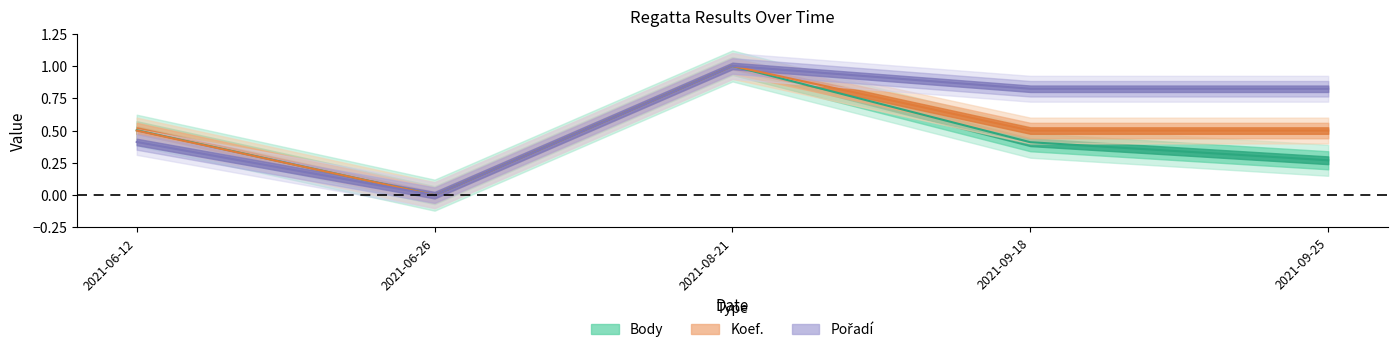

List the labels in order of Koef. value, smallest first.

2021-06-26, 2021-06-12, 2021-09-18, 2021-09-25, 2021-08-21